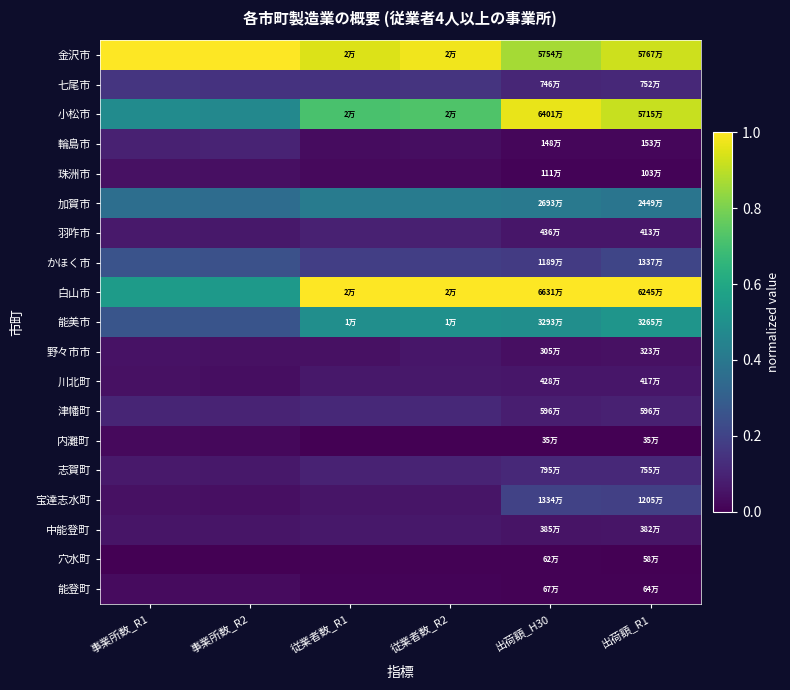

Which has a higher value, 従業者数_R2 or 出荷額_R1?

従業者数_R2